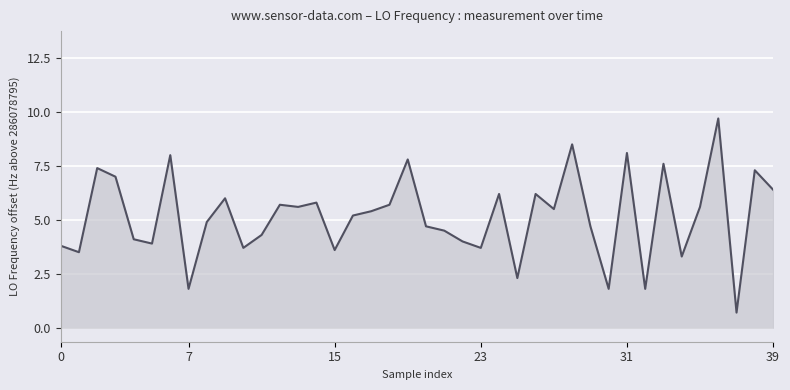

What is the minimum value shown in the chart?

0.7